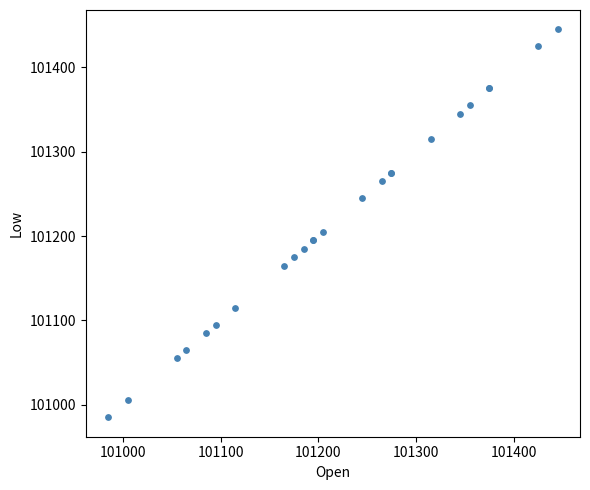

What Y value in the scatter plot is closest to 101215?

101205